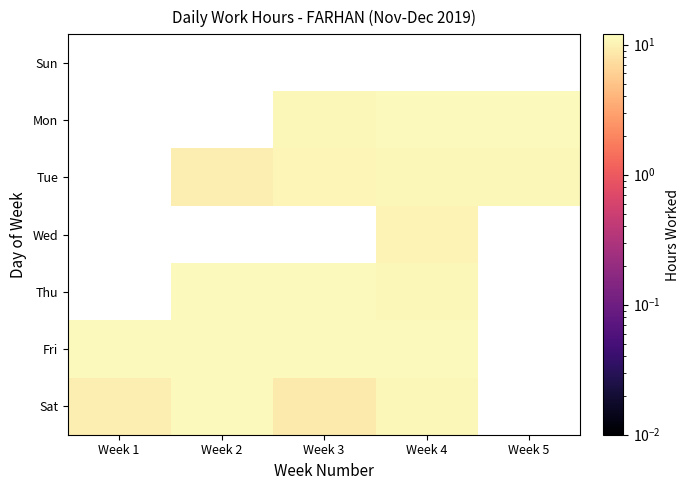

The Tue series shows 10.6 at Week 3. True or false?

True